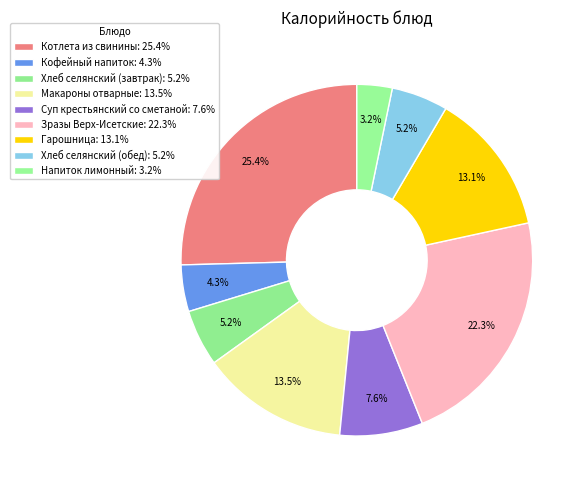

What percentage do Макароны отварные and Напиток лимонный together represent?

16.8%